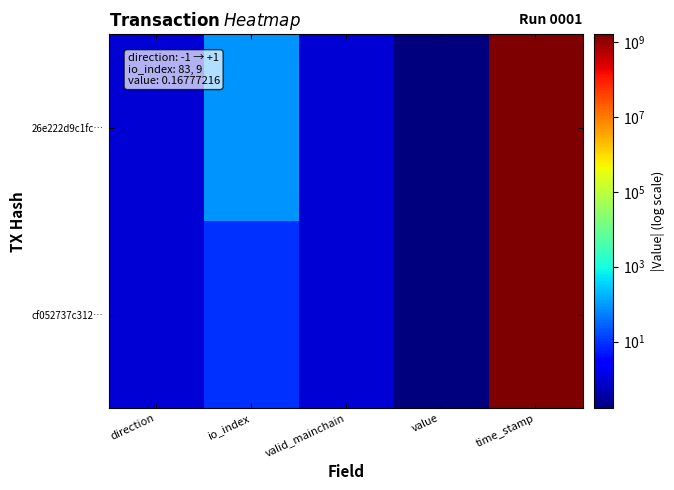

Which series has the largest total across all categories?

26e222d9c1fc…